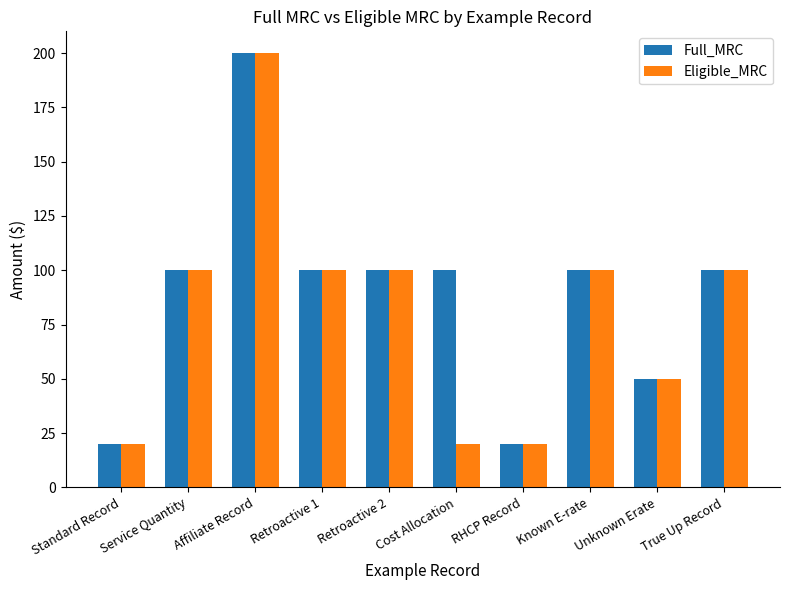

What is the sum of all Full_MRC values?

890